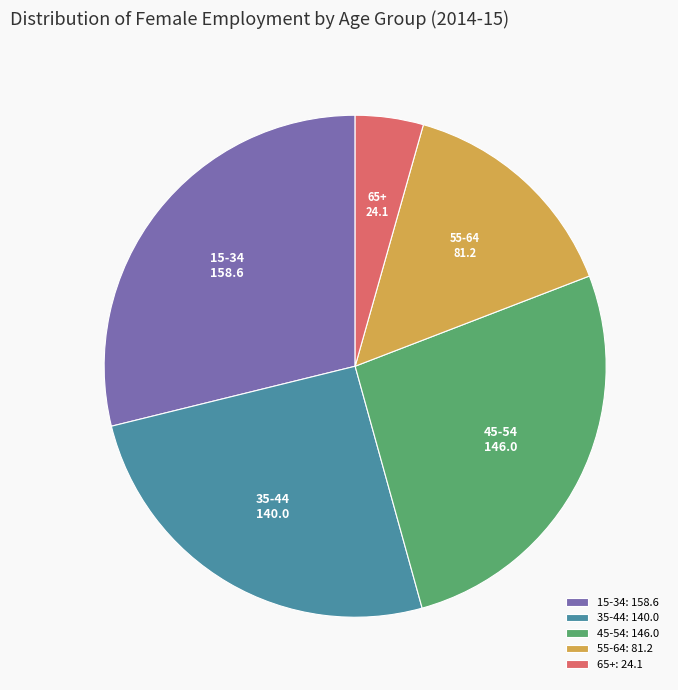

Is there any slice that represents more than half of the pie?

No